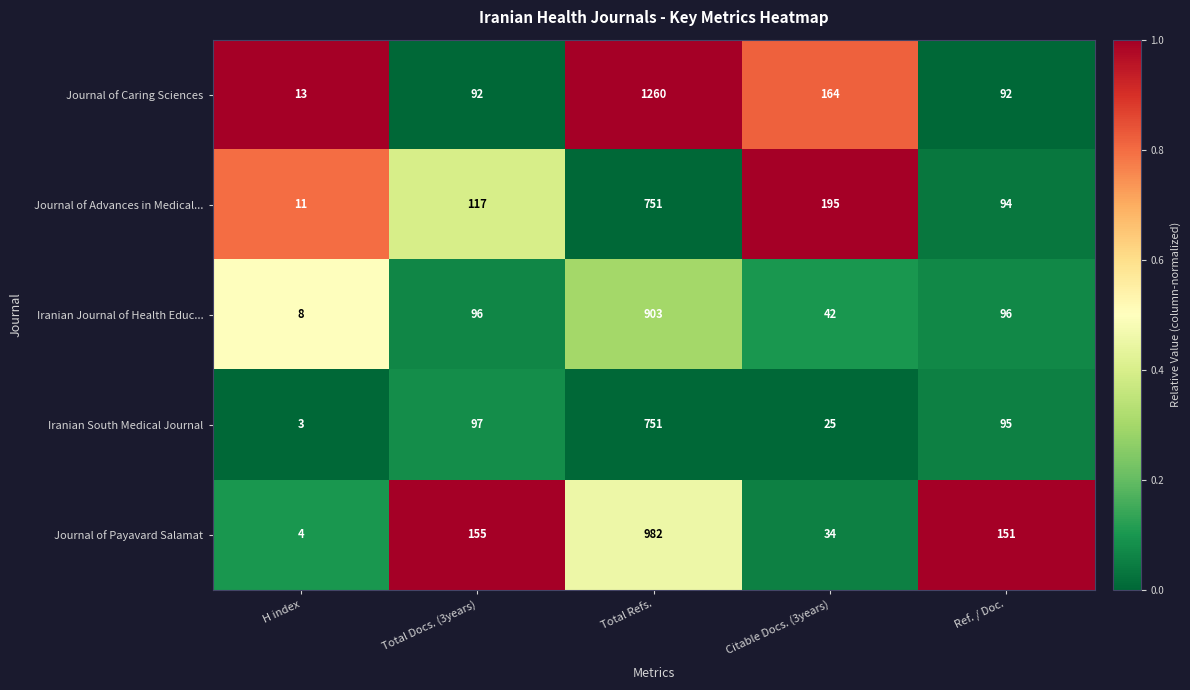

Where is Journal of Payavard Salamat nearest to the value 493?

Total Docs. (3years)